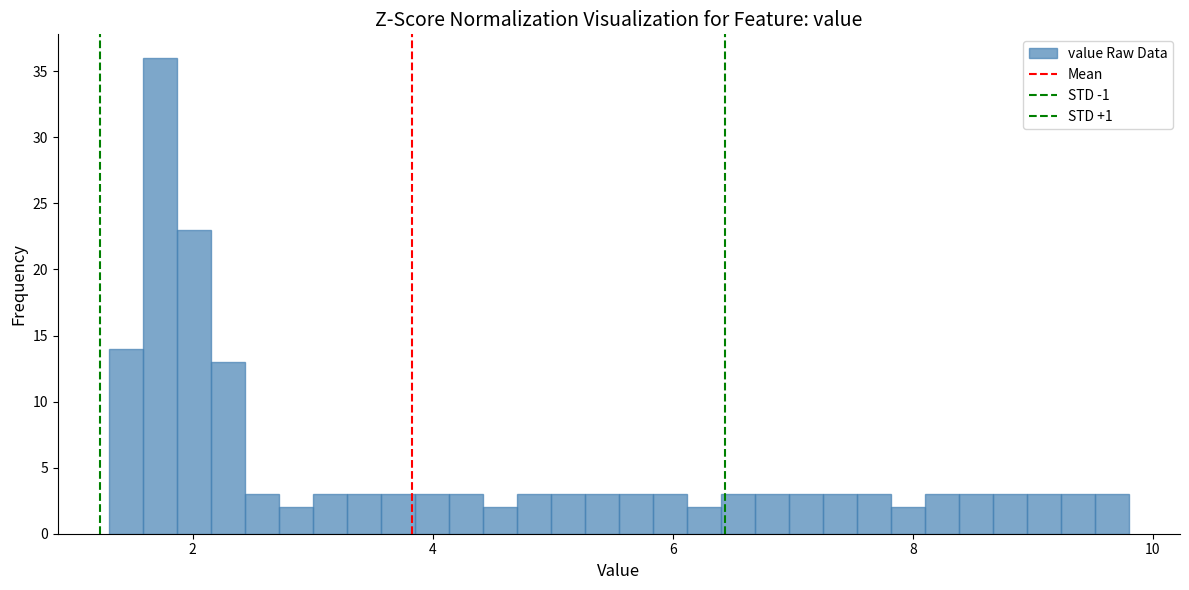

Read against the x-axis, roughly where is the centre of the tallest bar?

1.8